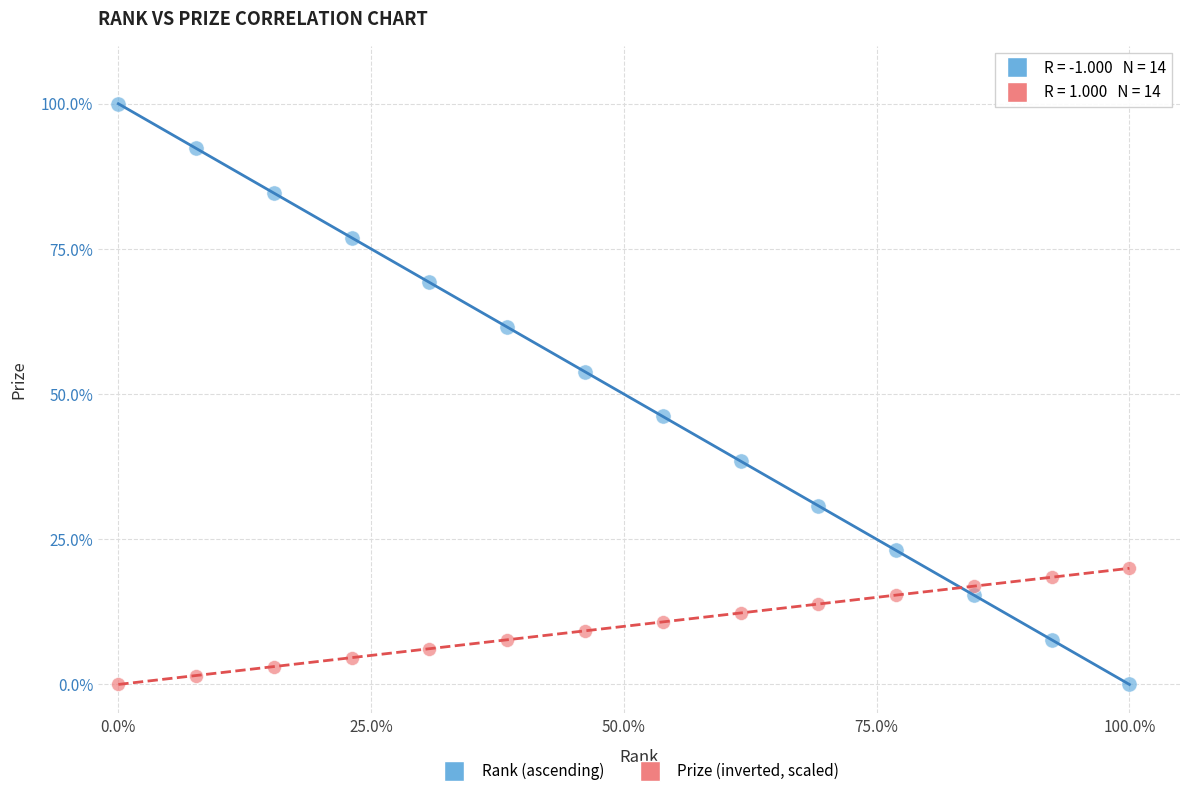

Across all data points, what is the range of Y values (max minus min)?

100.0